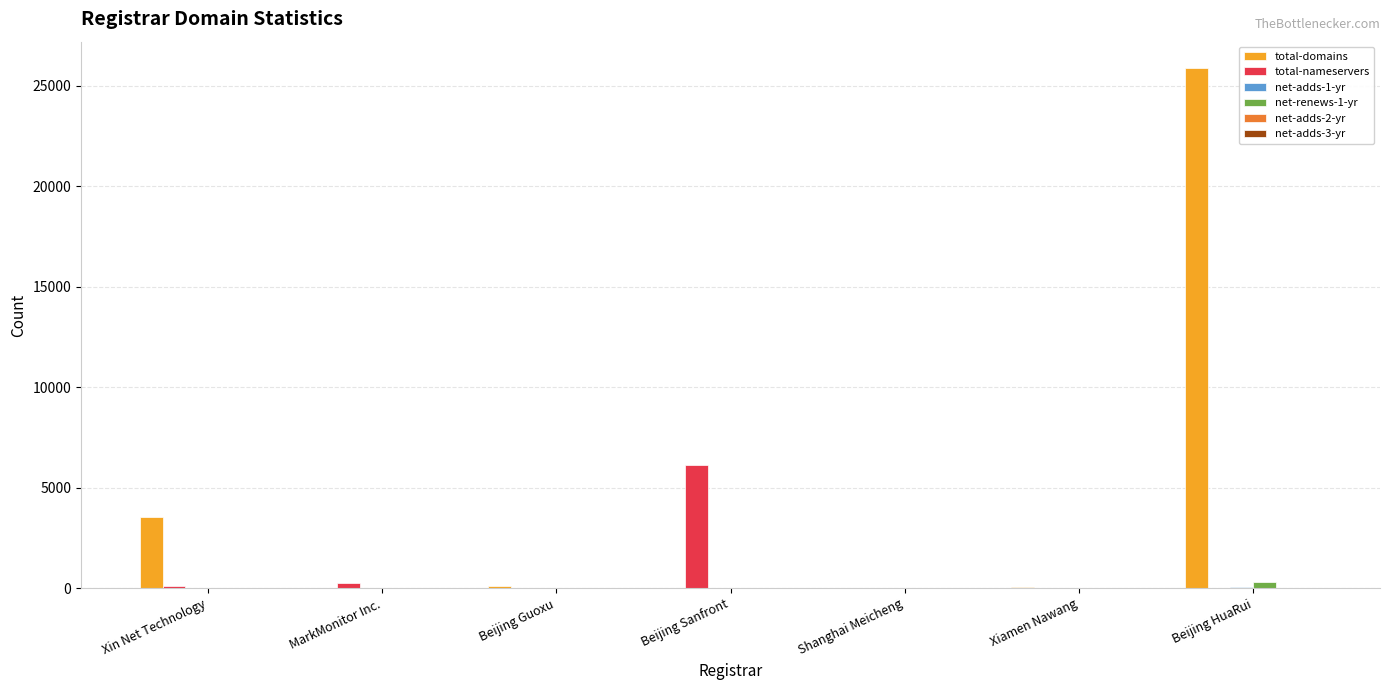

What is the difference between the total-nameservers values at Beijing Sanfront and Beijing HuaRui?

6130